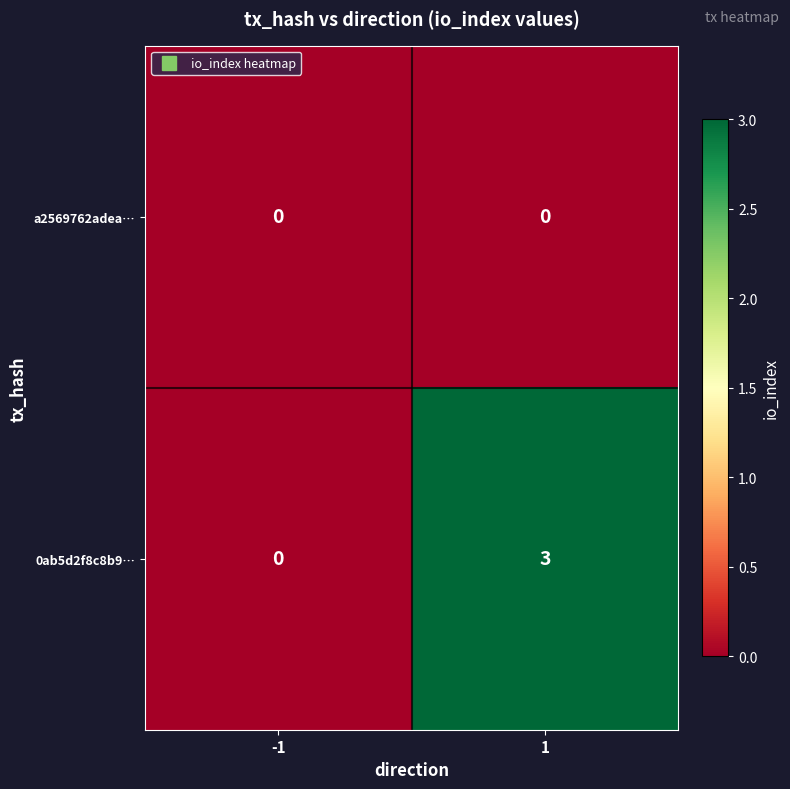

What is the greatest value displayed?

3